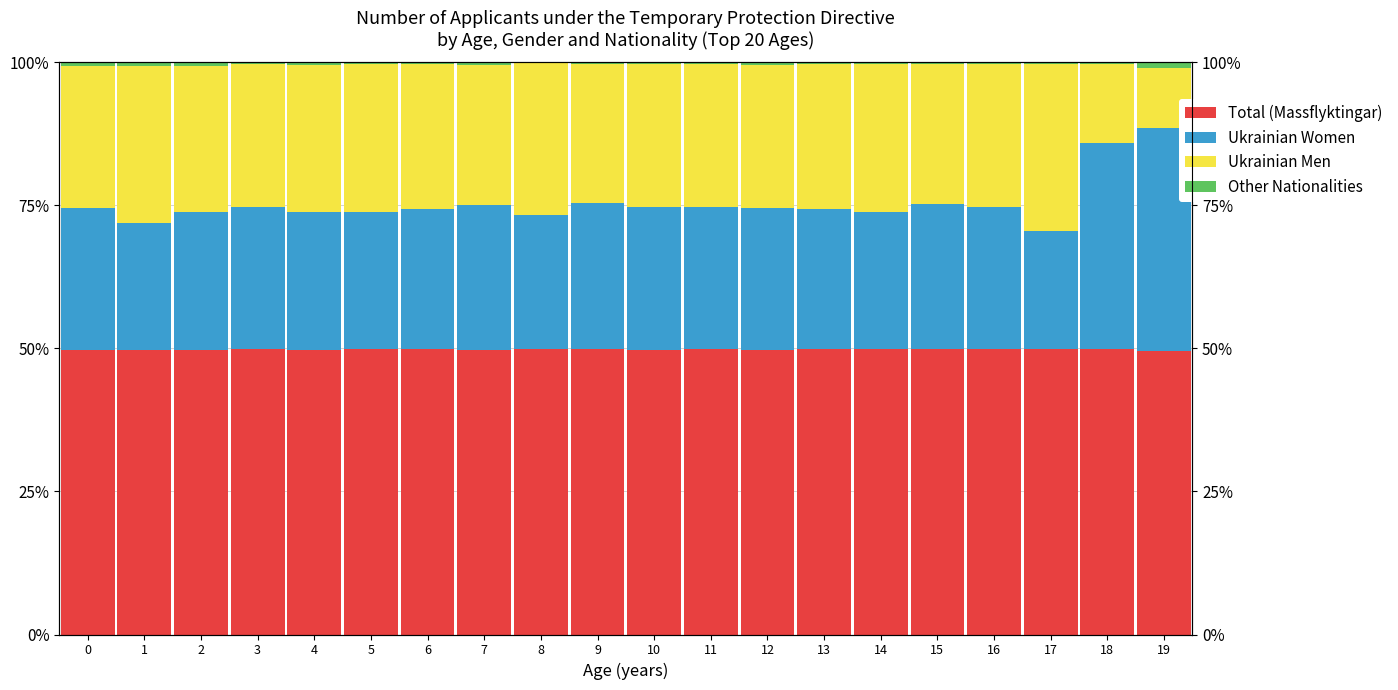

What is the maximum value shown in the chart?

49.9